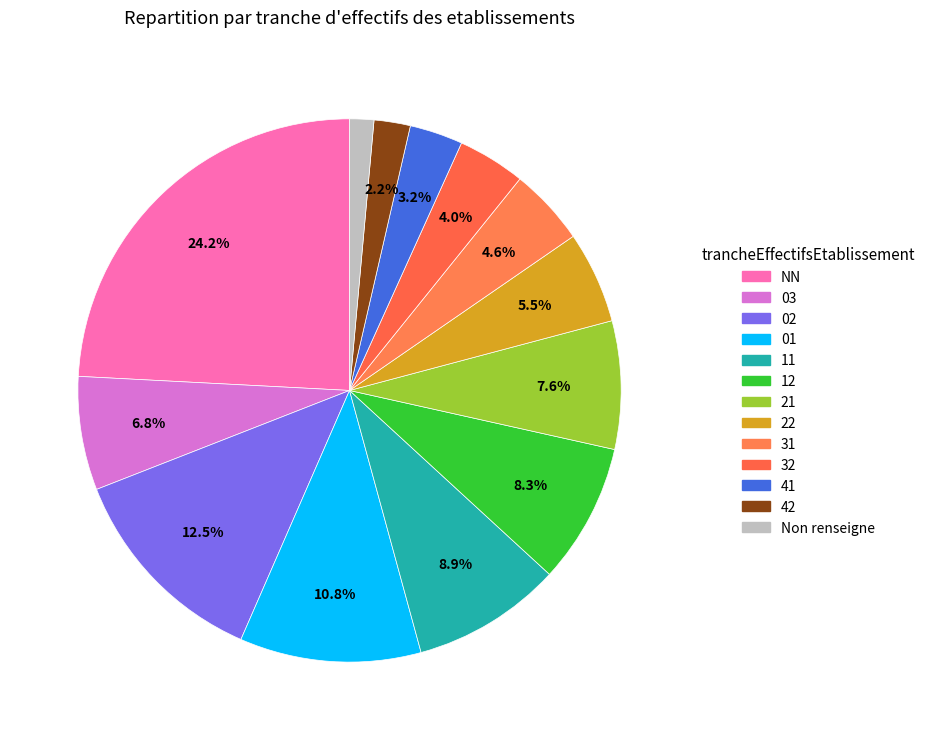

Rank the categories by value from lowest to highest.

Non renseigne, 42, 41, 32, 31, 22, 03, 21, 12, 11, 01, 02, NN